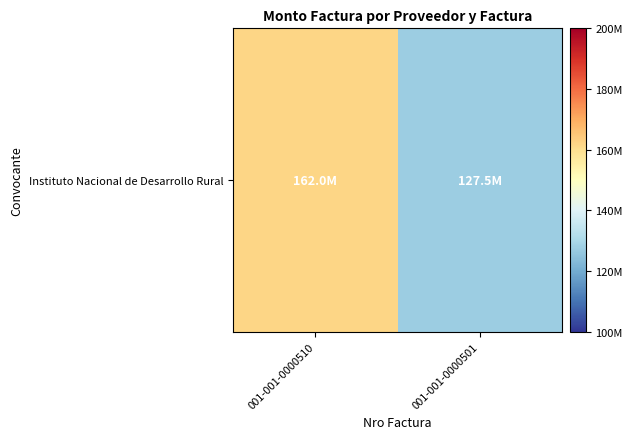

Approximately how many times larger is the value at 001-001-0000510 compared to 001-001-0000501?

1.3